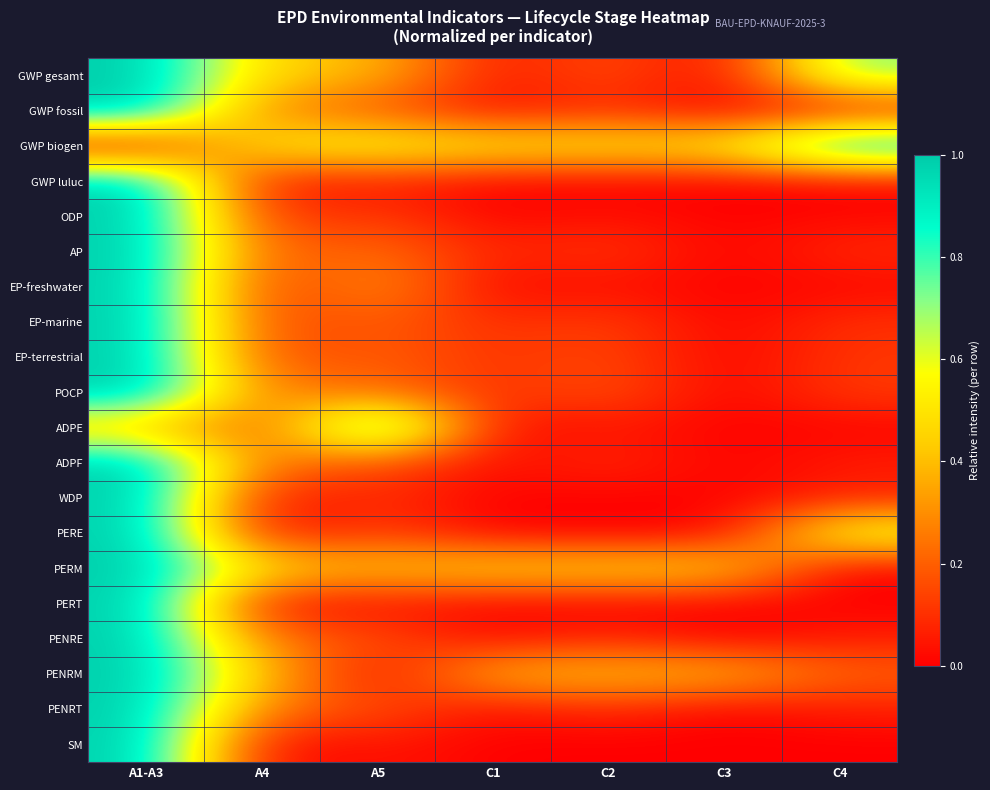

Reading right to left, list all the values displayed in this chart.

GWP gesamt: C4=0.7	C3=0.0	C2=0.2	C1=0.0	A5=0.4	A4=0.4	A1-A3=1.0
GWP fossil: C4=0.0	C3=0.0	C2=0.1	C1=0.0	A5=0.2	A4=0.3	A1-A3=1.0
GWP biogen: C4=1.0	C3=0.5	C2=0.5	C1=0.5	A5=0.6	A4=0.5	A1-A3=0.0
GWP luluc: C4=0.0	C3=0.0	C2=0.0	C1=0.0	A5=0.1	A4=0.0	A1-A3=1.0
ODP: C4=0.0	C3=0.0	C2=0.0	C1=0.0	A5=0.1	A4=0.1	A1-A3=1.0
AP: C4=0.1	C3=0.0	C2=0.1	C1=0.1	A5=0.2	A4=0.2	A1-A3=1.0
EP-freshwater: C4=0.0	C3=0.0	C2=0.0	C1=0.0	A5=0.3	A4=0.1	A1-A3=1.0
EP-marine: C4=0.1	C3=0.0	C2=0.1	C1=0.1	A5=0.2	A4=0.1	A1-A3=1.0
EP-terrestrial: C4=0.1	C3=0.0	C2=0.2	C1=0.1	A5=0.2	A4=0.1	A1-A3=1.0
POCP: C4=0.1	C3=0.0	C2=0.2	C1=0.1	A5=0.2	A4=0.3	A1-A3=1.0
ADPE: C4=0.0	C3=0.0	C2=0.1	C1=0.0	A5=1.0	A4=0.1	A1-A3=0.4
ADPF: C4=0.1	C3=0.0	C2=0.1	C1=0.0	A5=0.2	A4=0.2	A1-A3=1.0
WDP: C4=0.1	C3=0.0	C2=0.0	C1=0.0	A5=0.1	A4=0.0	A1-A3=1.0
PERE: C4=0.6	C3=0.0	C2=0.0	C1=0.0	A5=0.1	A4=0.0	A1-A3=1.0
PERM: C4=0.0	C3=0.5	C2=0.5	C1=0.5	A5=0.4	A4=0.5	A1-A3=1.0
PERT: C4=0.0	C3=0.0	C2=0.0	C1=0.0	A5=0.0	A4=0.0	A1-A3=1.0
PENRE: C4=0.1	C3=0.0	C2=0.1	C1=0.0	A5=0.2	A4=0.2	A1-A3=1.0
PENRM: C4=0.2	C3=0.4	C2=0.4	C1=0.4	A5=0.0	A4=0.4	A1-A3=1.0
PENRT: C4=0.1	C3=0.0	C2=0.1	C1=0.0	A5=0.2	A4=0.2	A1-A3=1.0
SM: C4=0.0	C3=0.0	C2=0.0	C1=0.0	A5=0.1	A4=0.0	A1-A3=1.0